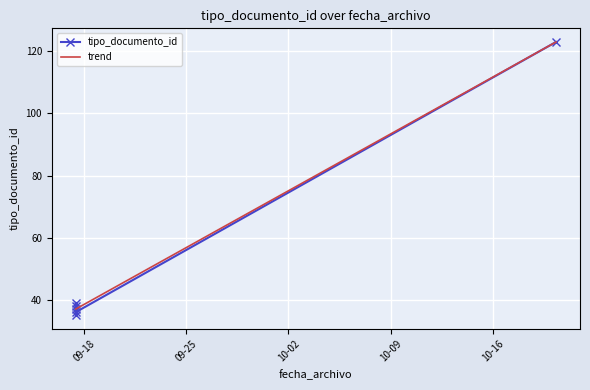

What is the sum of all values?

308